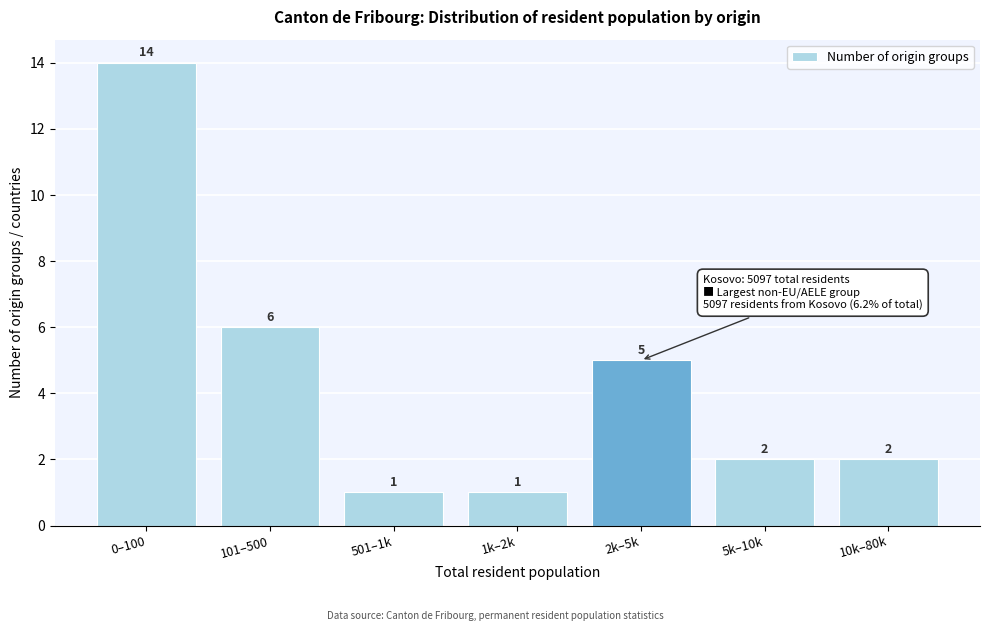

Reading right to left, what are all the values shown in this chart?

10k–80k=2	5k–10k=2	2k–5k=5	1k–2k=1	501–1k=1	101–500=6	0–100=14